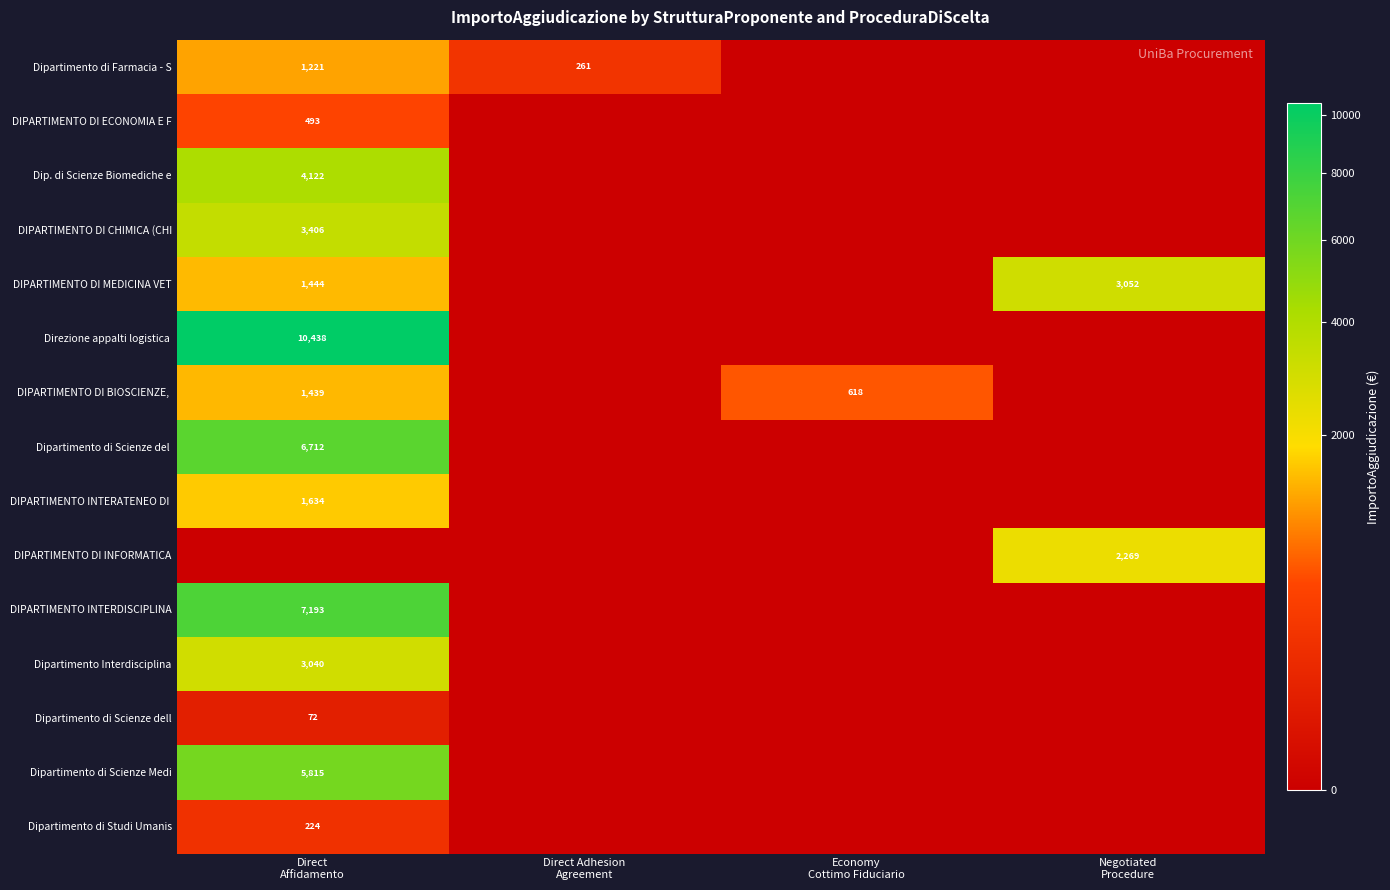

At which category does the chart reach its peak across all series?

Direct
Affidamento